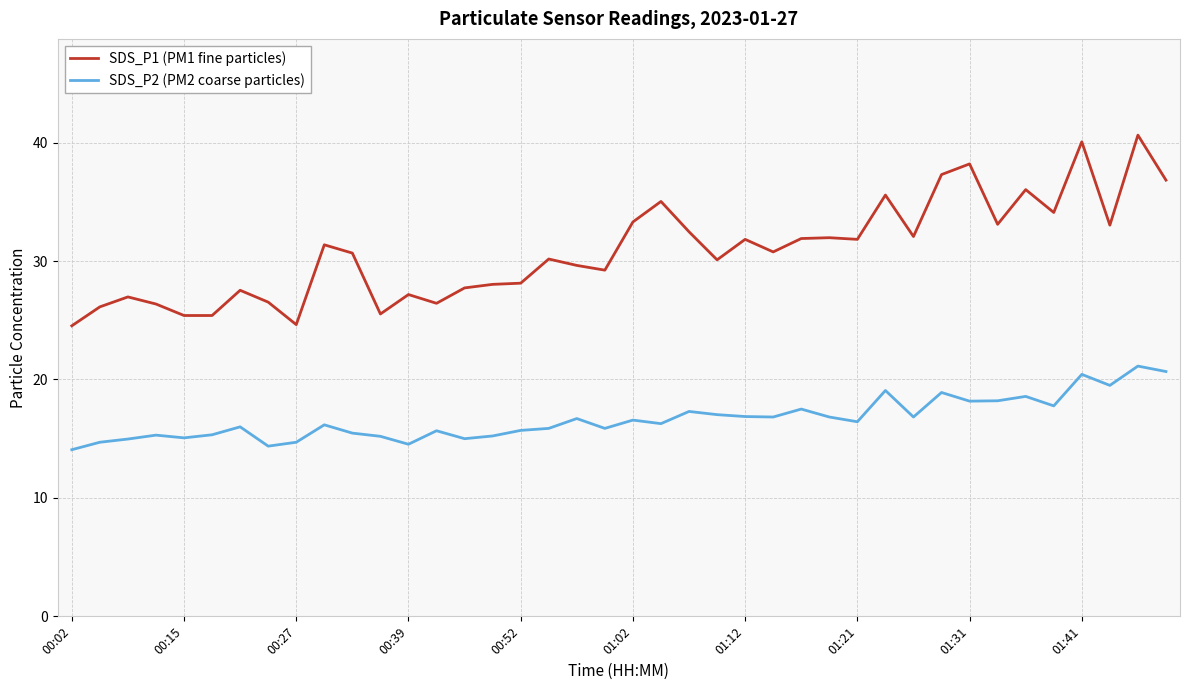

What is the difference between the maximum and minimum values in the SDS_P2 (PM2 coarse particles) series?

7.1